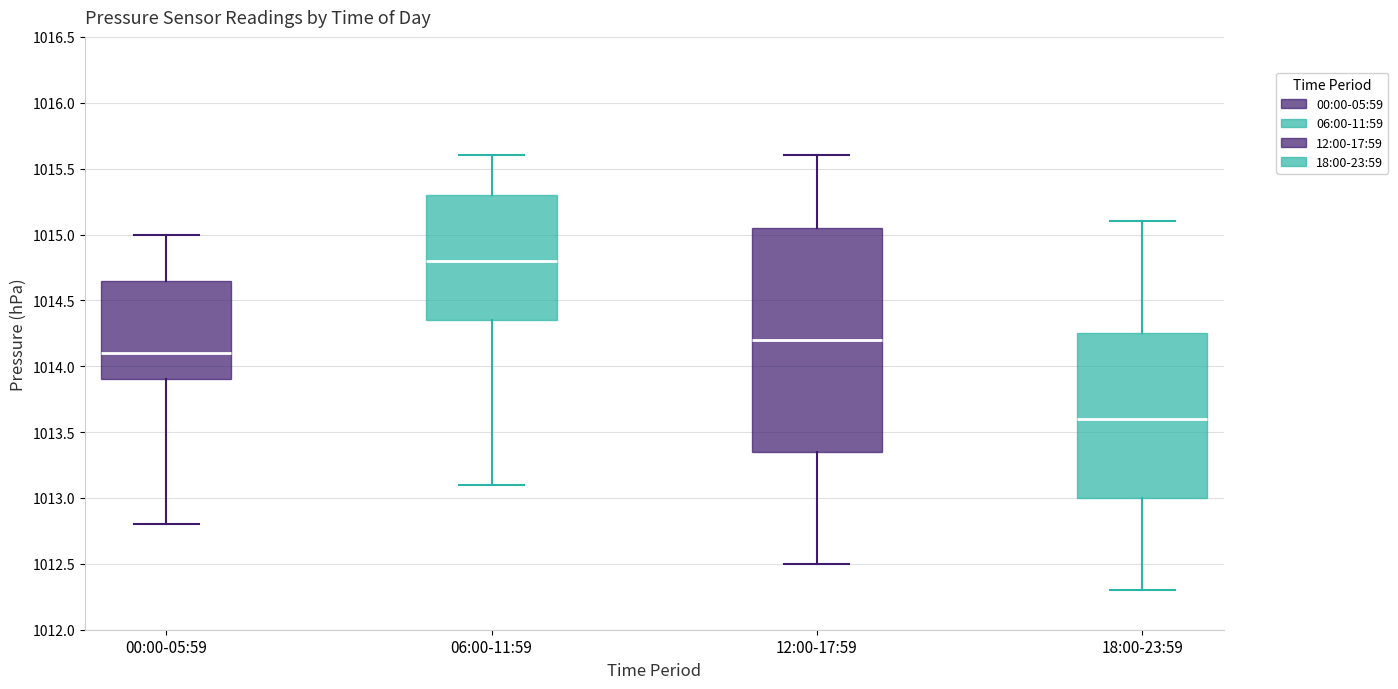

Reading left to right, transcribe this box plot: for each box, give where its median line is, the range the box spans, and where its two whiskers end, as read against the y-axis. The values are not printed on the chart, so give them approximately, as read against the axis.

00:00-05:59: median 1014.10, box 1013.90 to 1014.65, whiskers 1012.80 to 1015.00
06:00-11:59: median 1014.80, box 1014.35 to 1015.30, whiskers 1013.10 to 1015.60
12:00-17:59: median 1014.20, box 1013.35 to 1015.05, whiskers 1012.50 to 1015.60
18:00-23:59: median 1013.60, box 1013.00 to 1014.25, whiskers 1012.30 to 1015.10